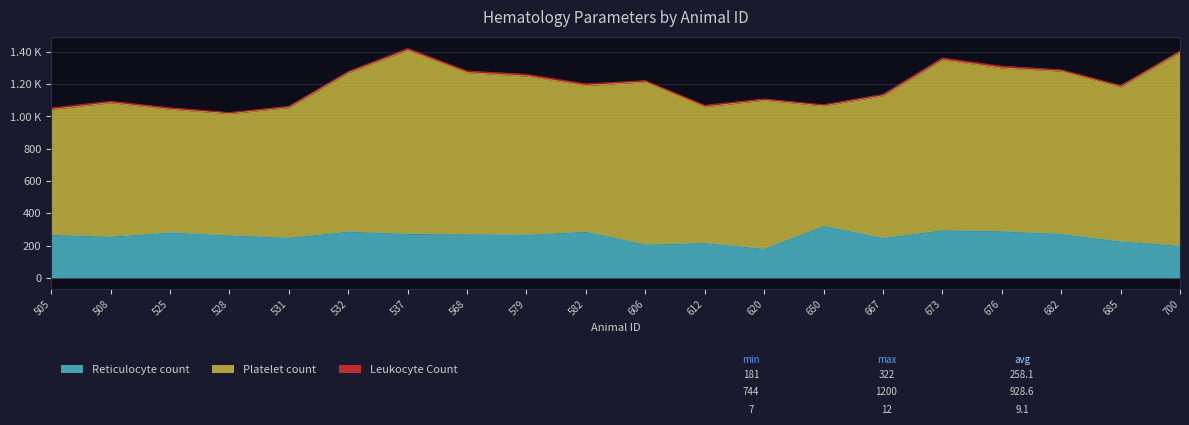

True or false: Leukocyte Count has more than 2 interior local peaks.

True